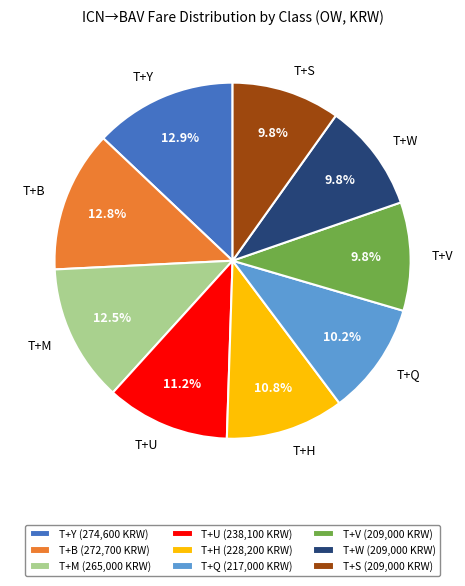

Is it true that T+Y is 6% of the pie?

False